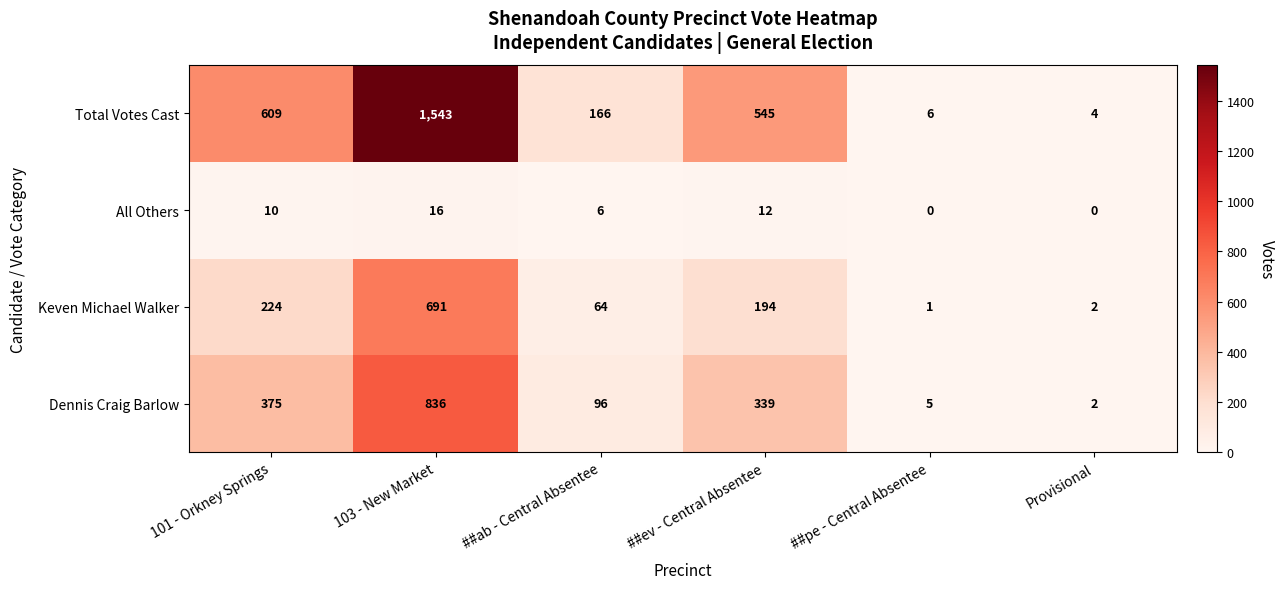

Which category has the highest value across all series?

103 - New Market